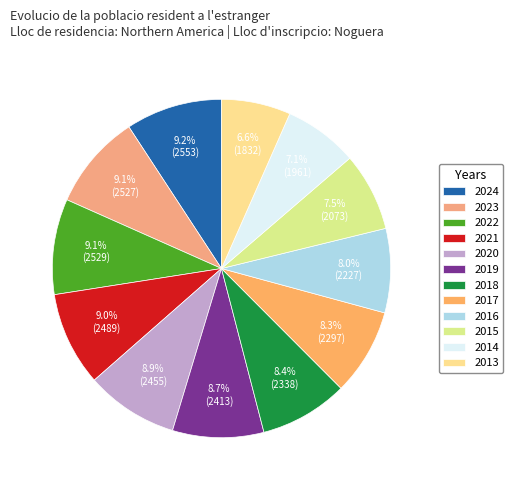

The 2018 slice represents 1% of the pie. True or false?

False